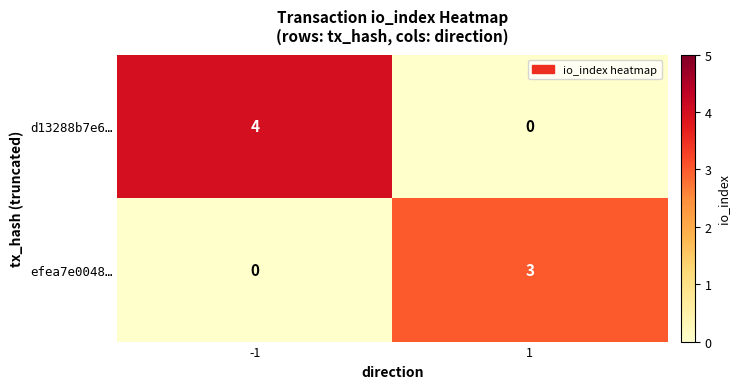

What is the maximum value shown in the chart?

4